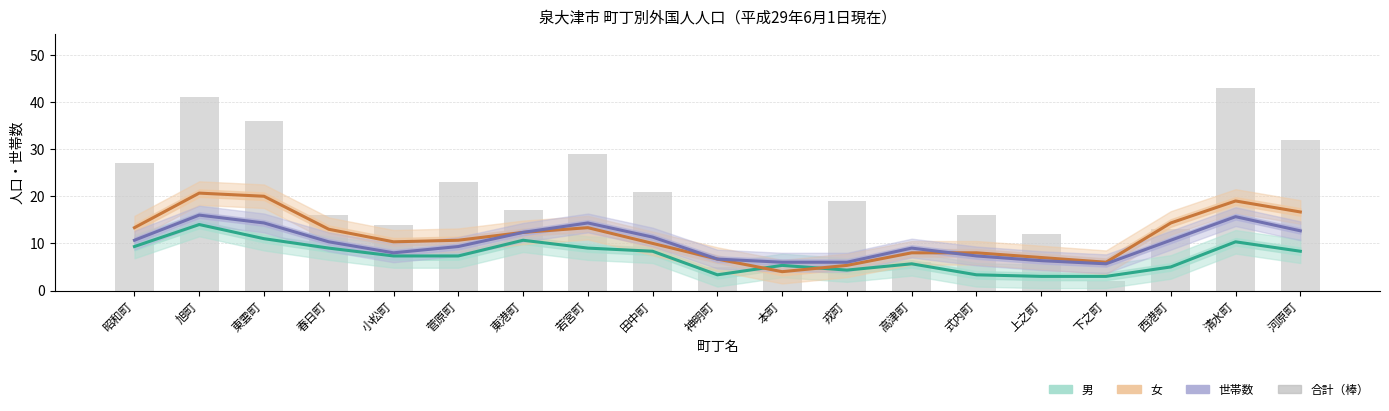

What is the total value across all series at 若宮町?

65.7